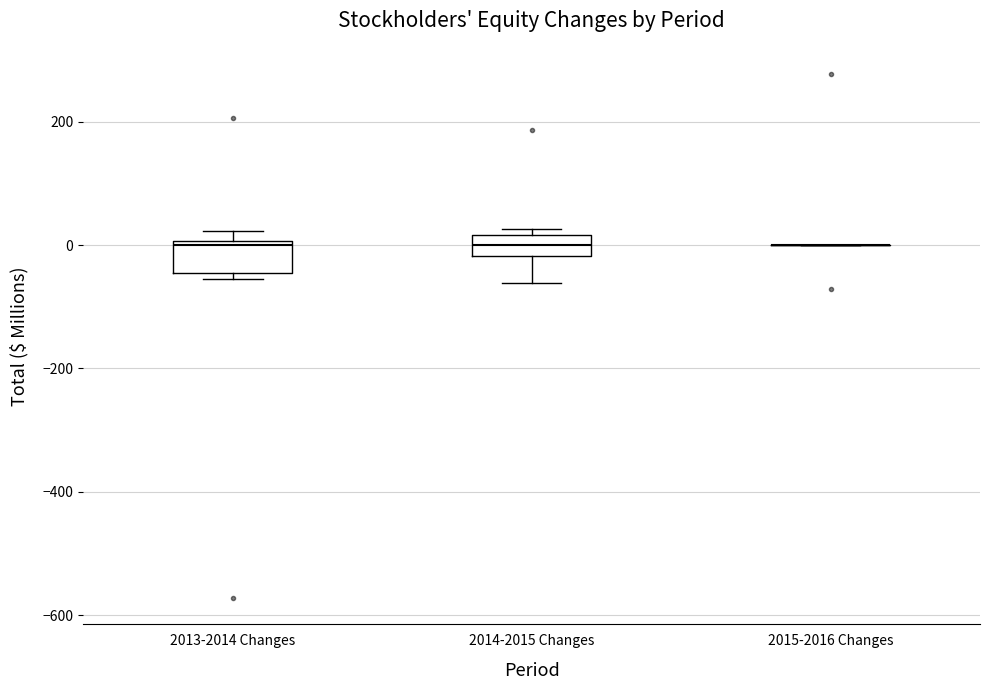

Where does the lower whisker of the box for 2014-2015 Changes end on the y-axis? The values are not printed on the chart, so give them approximately, as read against the axis.

-60